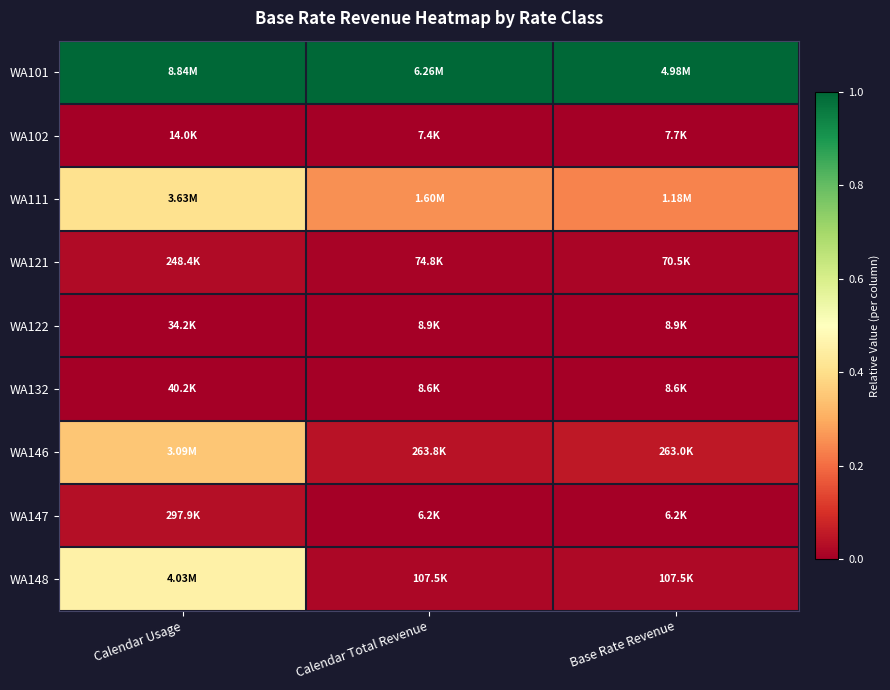

At how many categories does at least one series exceed 0?

3